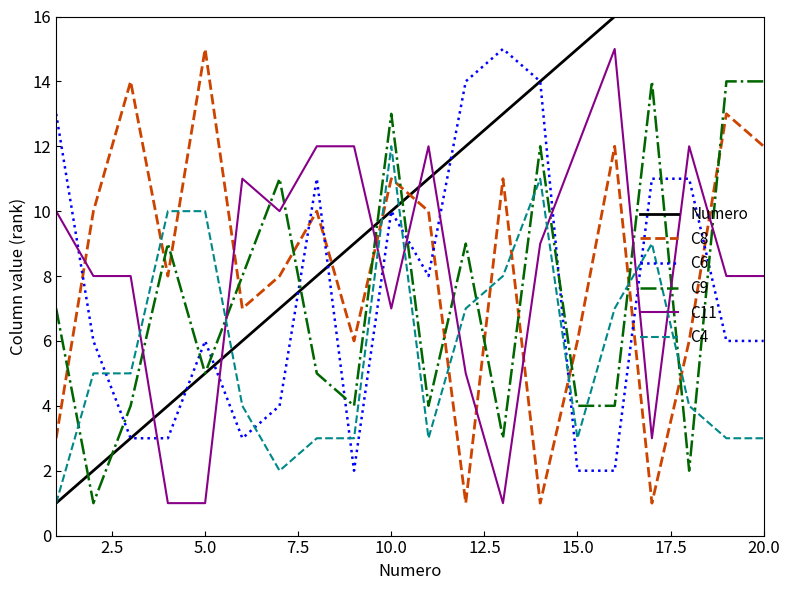

True or false: C9 has a value of 1 at 5.0.

False